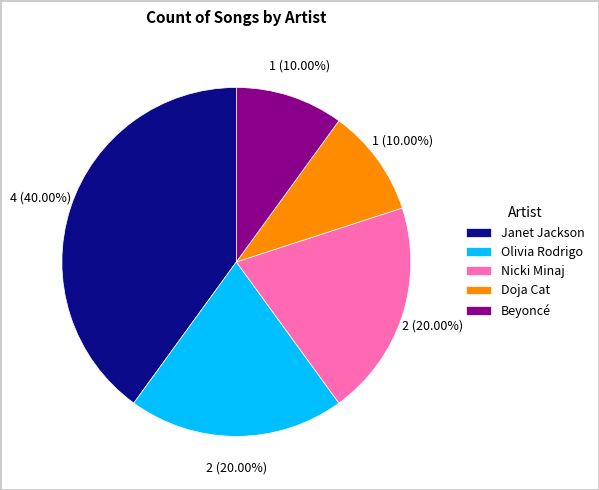

Approximately how many times larger is the value at Olivia Rodrigo compared to Doja Cat?

2.0